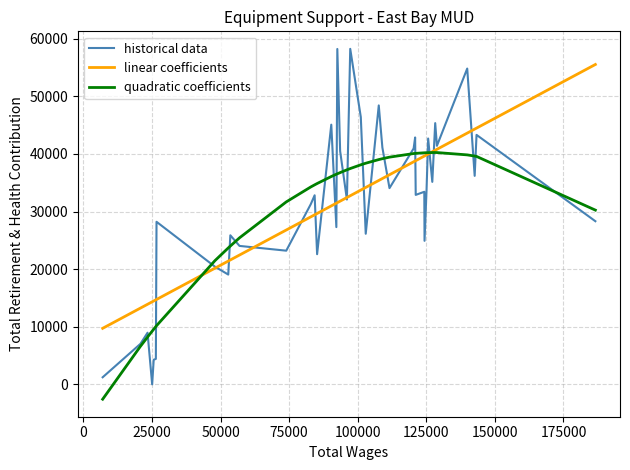

What is the lowest value of the quadratic coefficients series?

-2582.3